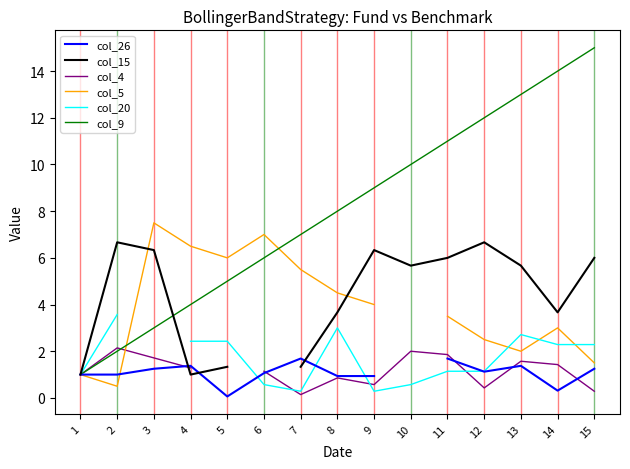

True or false: col_15 has a value of 2.5 at 12.

False